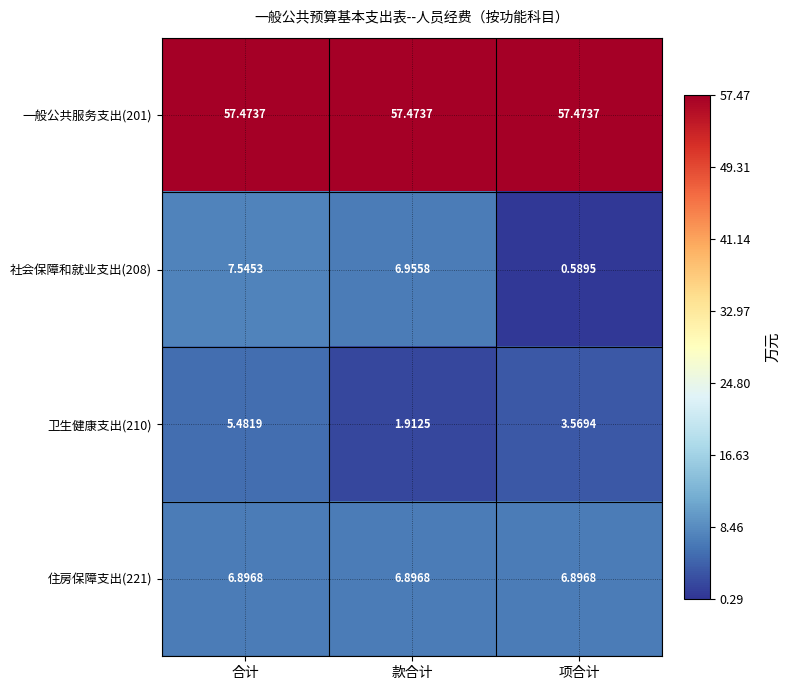

At which category is the sum across all series the highest?

合计